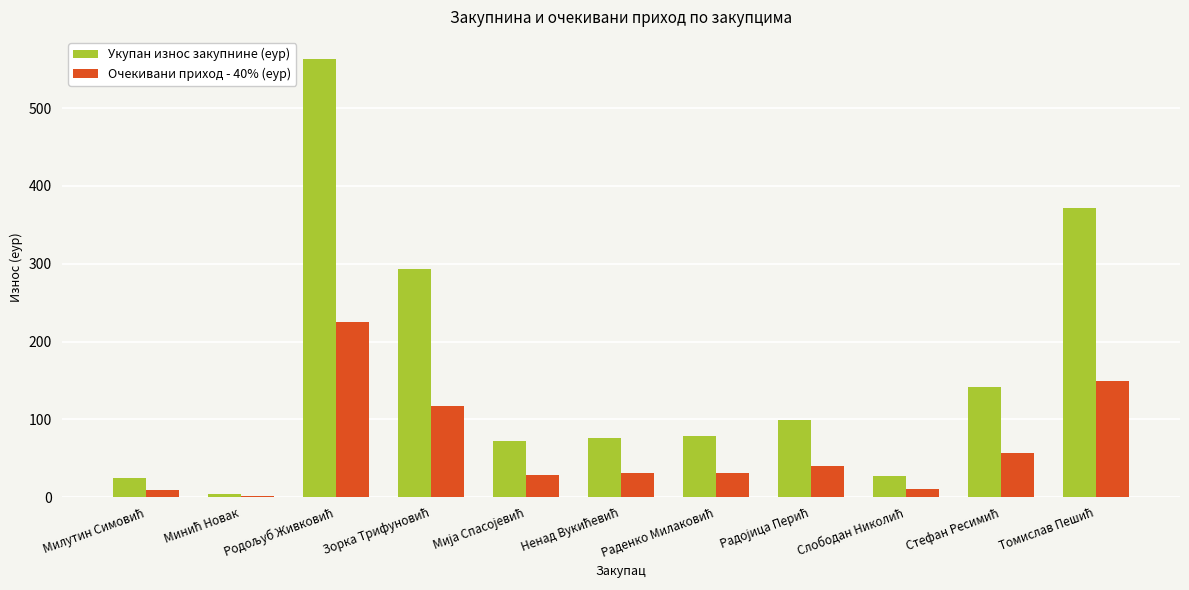

Which series has the largest total across all categories?

Укупан износ закупнине (еур)